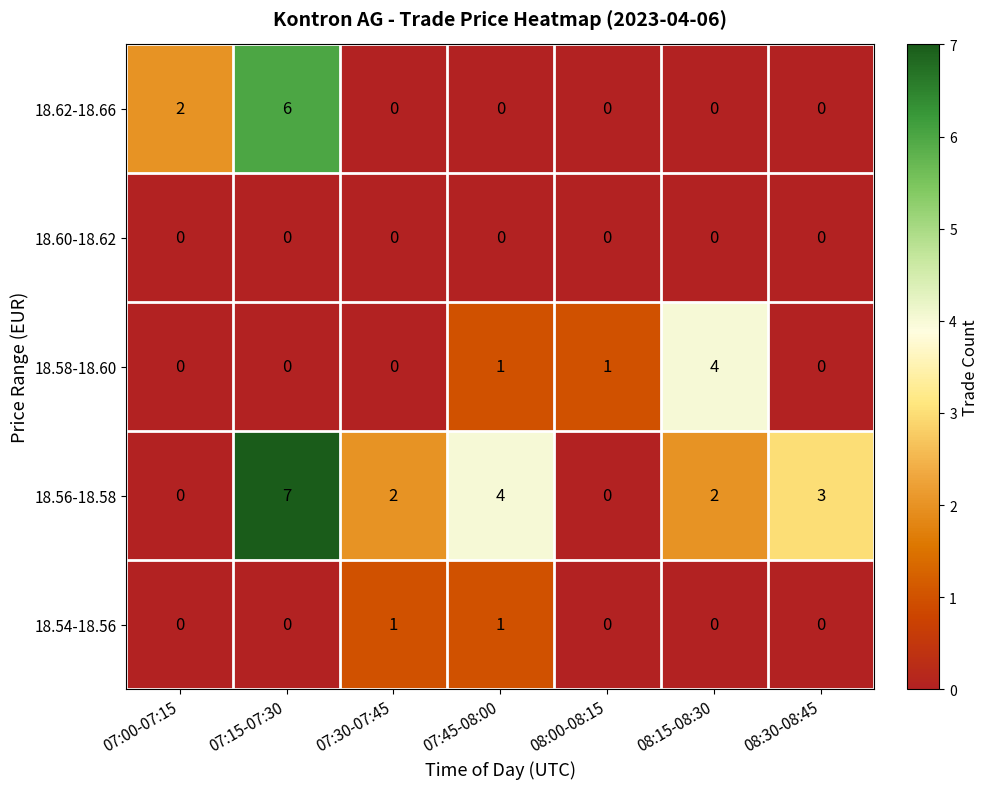

Which series has the largest total across all categories?

18.56-18.58